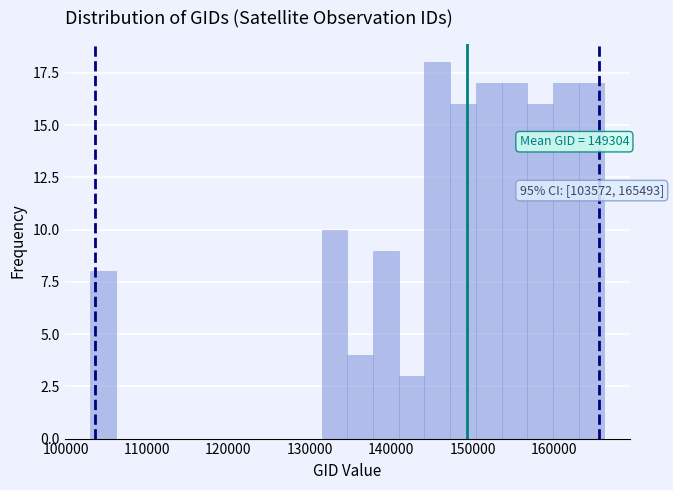

Around what value on the x-axis is the tallest bar? Give the approximate position of its centre, as read against the axis.

146000